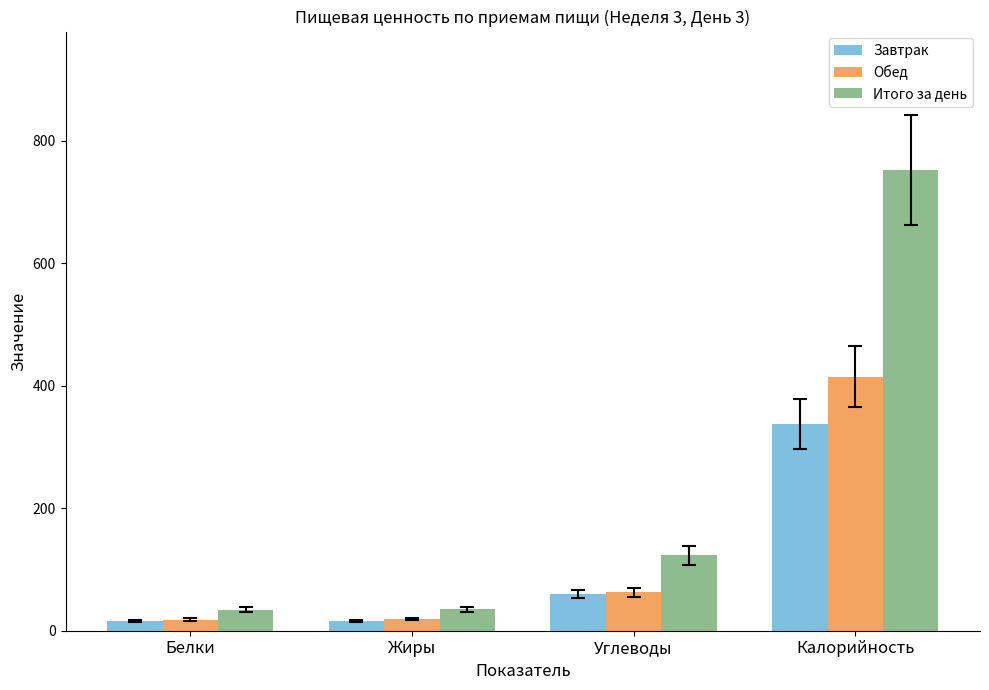

What is the approximate value of Итого за день at Углеводы?

122.9